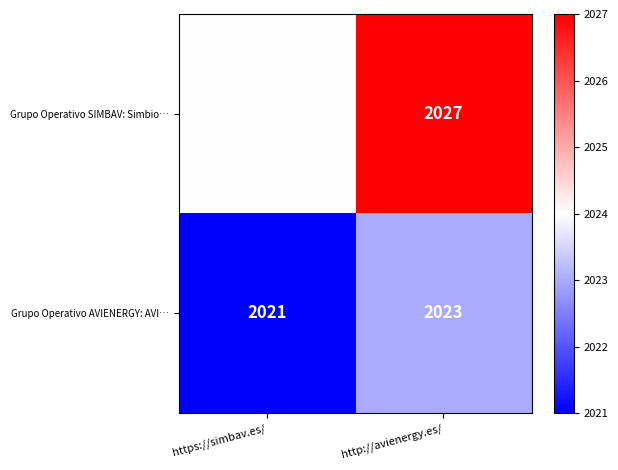

Rank the series by their maximum value, from highest to lowest.

Grupo Operativo SIMBAV: Simbio…, Grupo Operativo AVIENERGY: AVI…